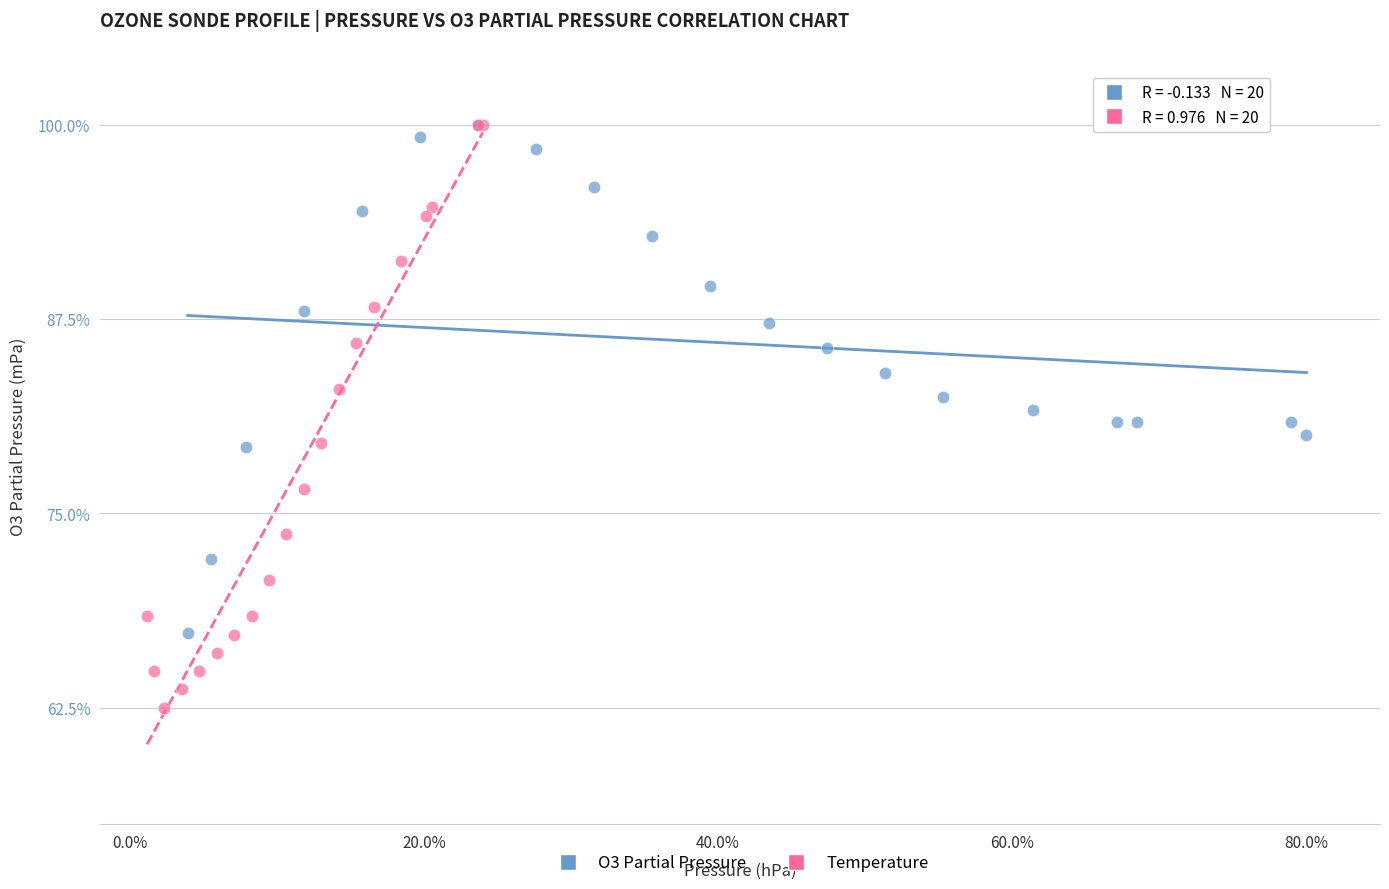

Which series contains the lowest Y value?

Temperature